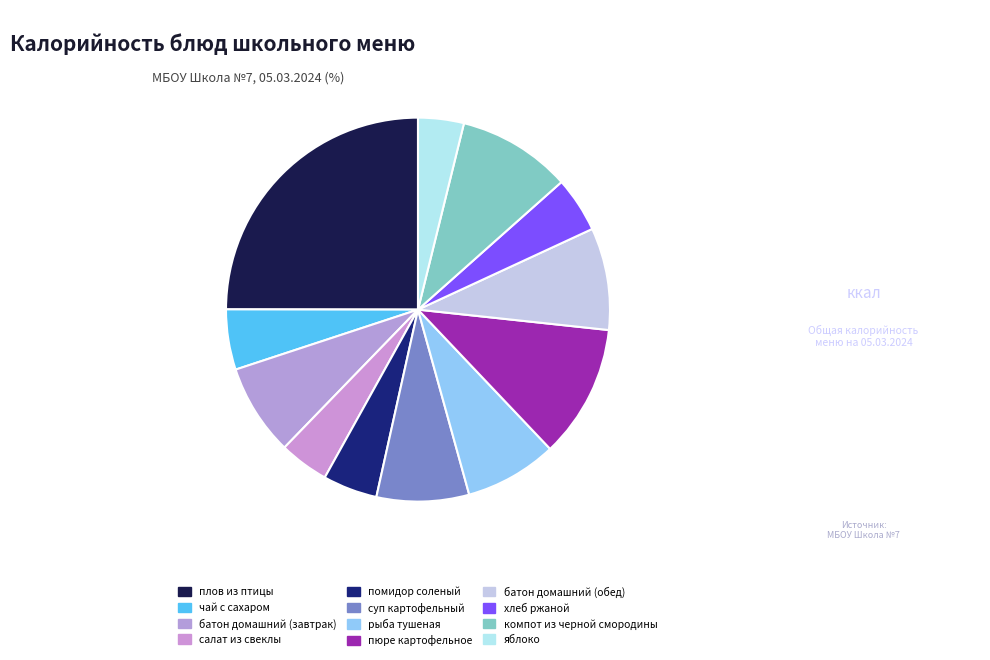

How many segments does this pie chart have?

12